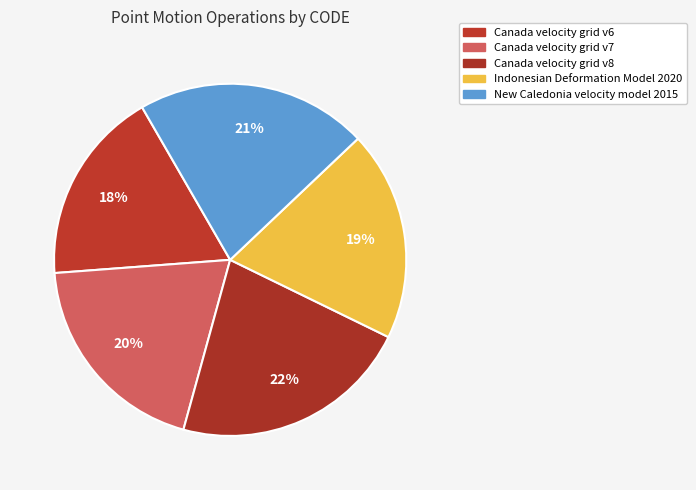

How many segments does this pie chart have?

5